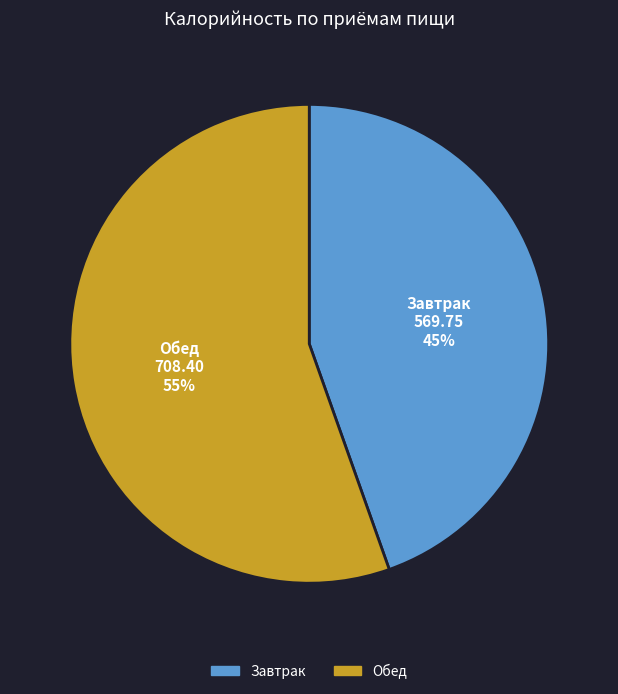

Do Завтрак and Обед together represent more than half of the pie?

Yes